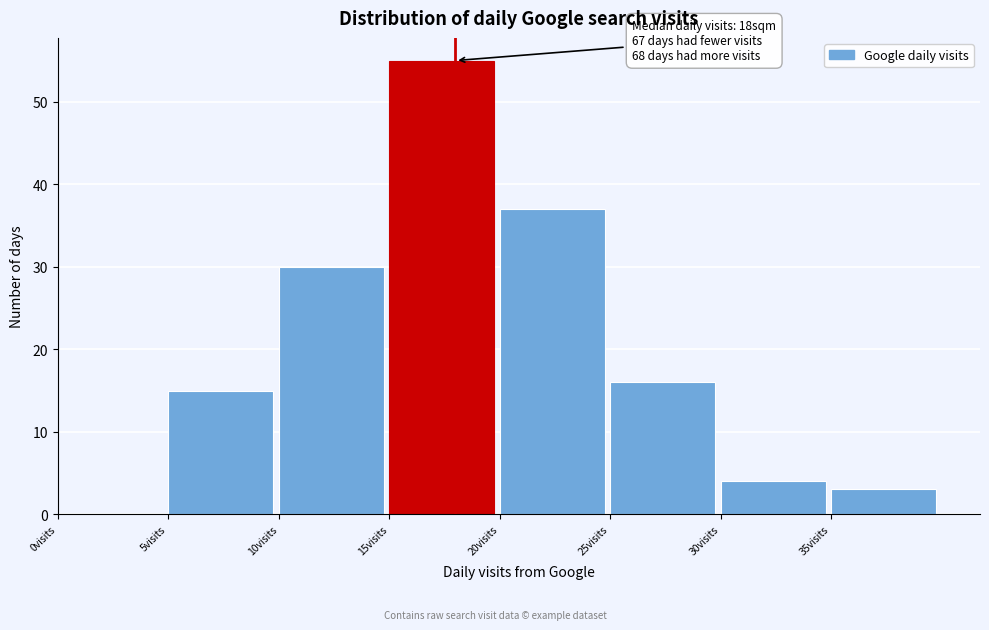

Which range on the x-axis has the tallest bar?

15 to 20